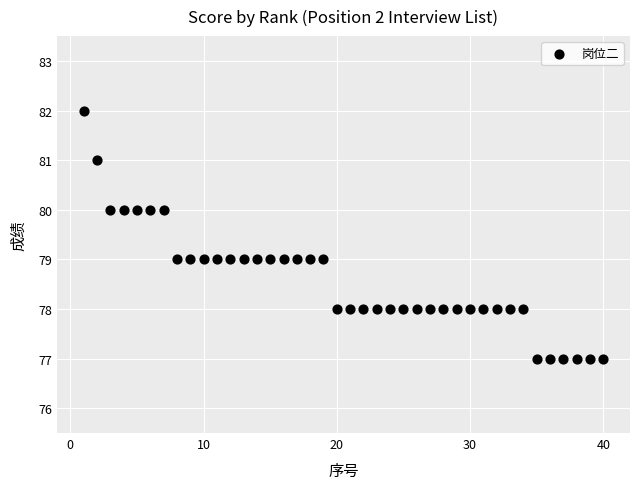

What is the range of Y values (max minus min)?

5